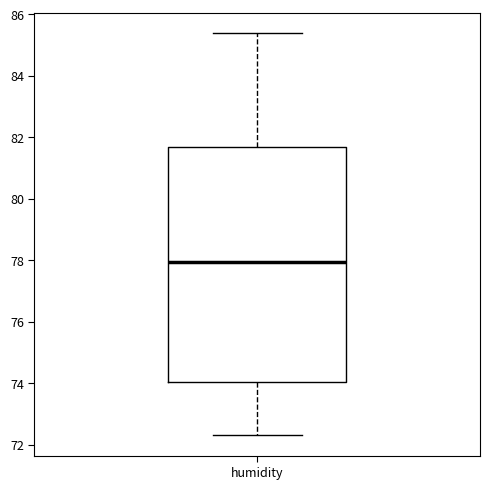

Where is the upper edge of the box for humidity on the y-axis? The values are not printed on the chart, so give them approximately, as read against the axis.

81.6